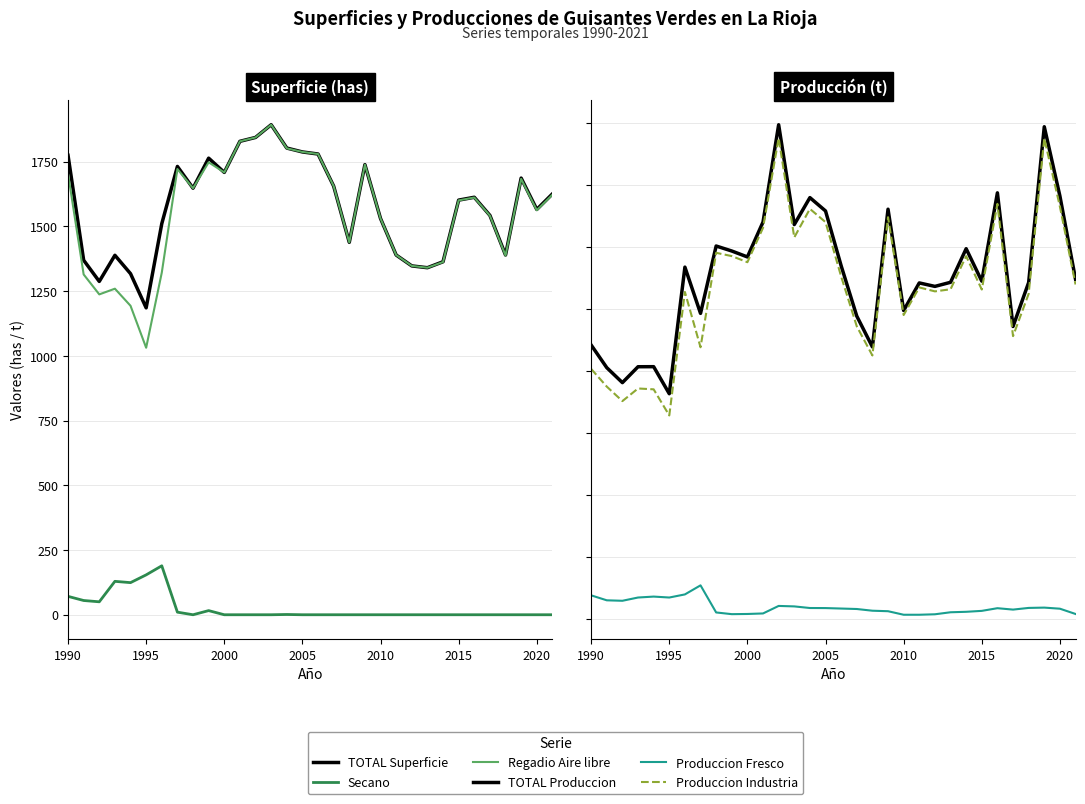

True or false: Regadio Aire libre has more than 1 interior local peaks.

True